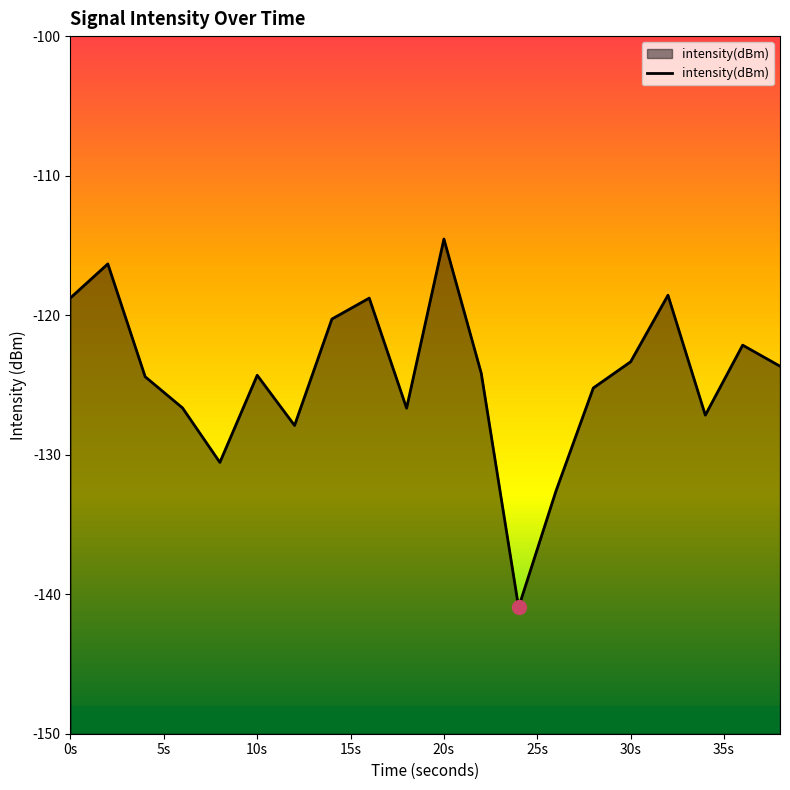

The value at 20s is -114.5. True or false?

True